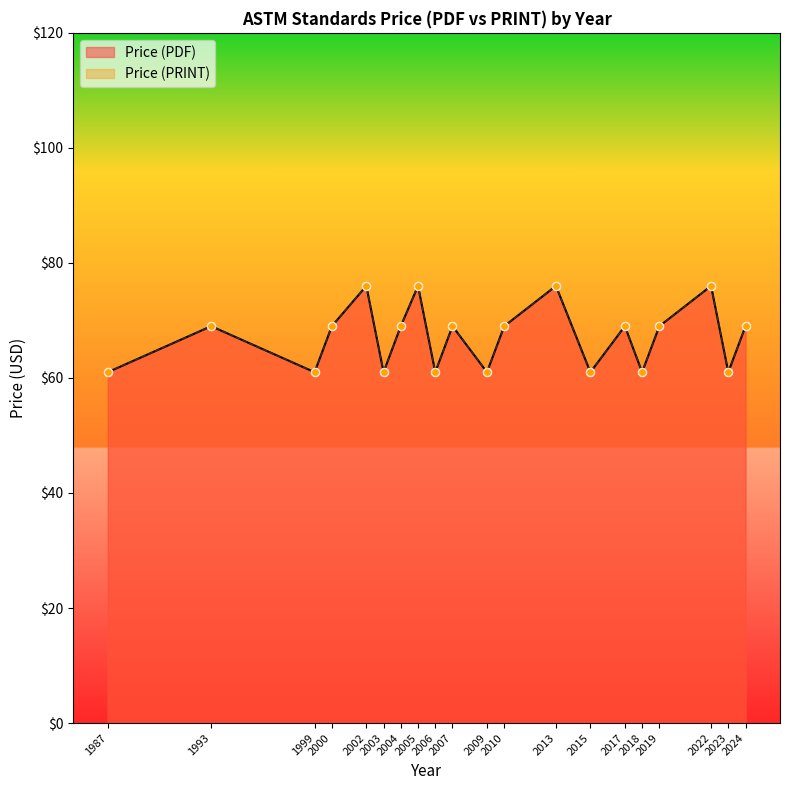

Which series contains the lowest Y value?

Price (PDF)